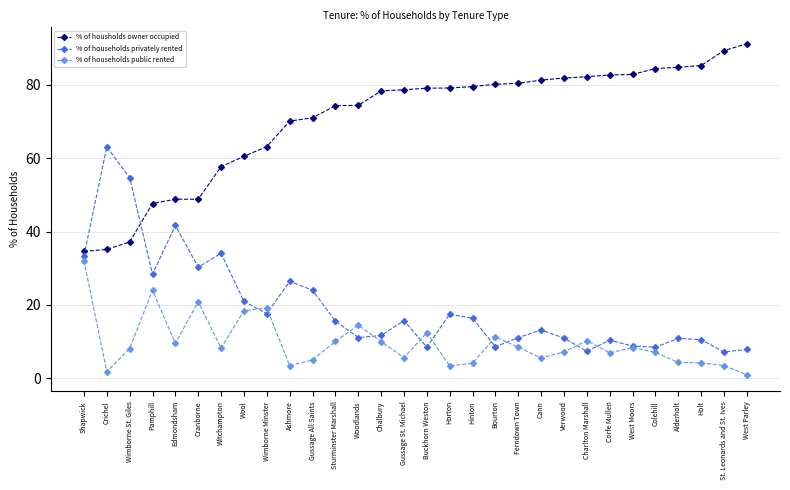

List the series in order of their peak value, highest first.

% of housholds owner occupied, % of households privately rented, % of households public rented